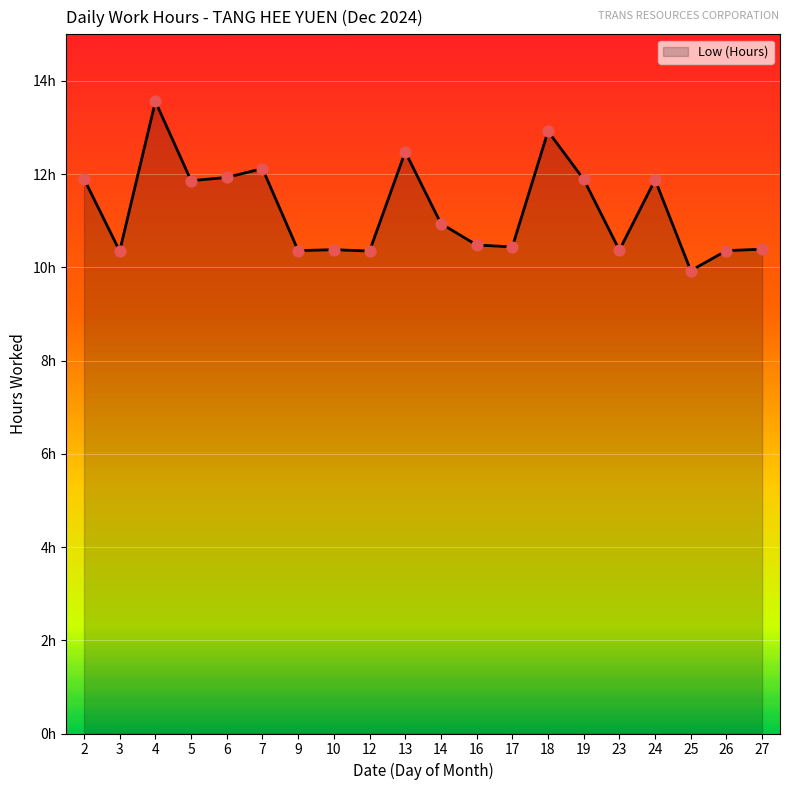

Approximately how many times larger is the value at 17 compared to 2?

0.9